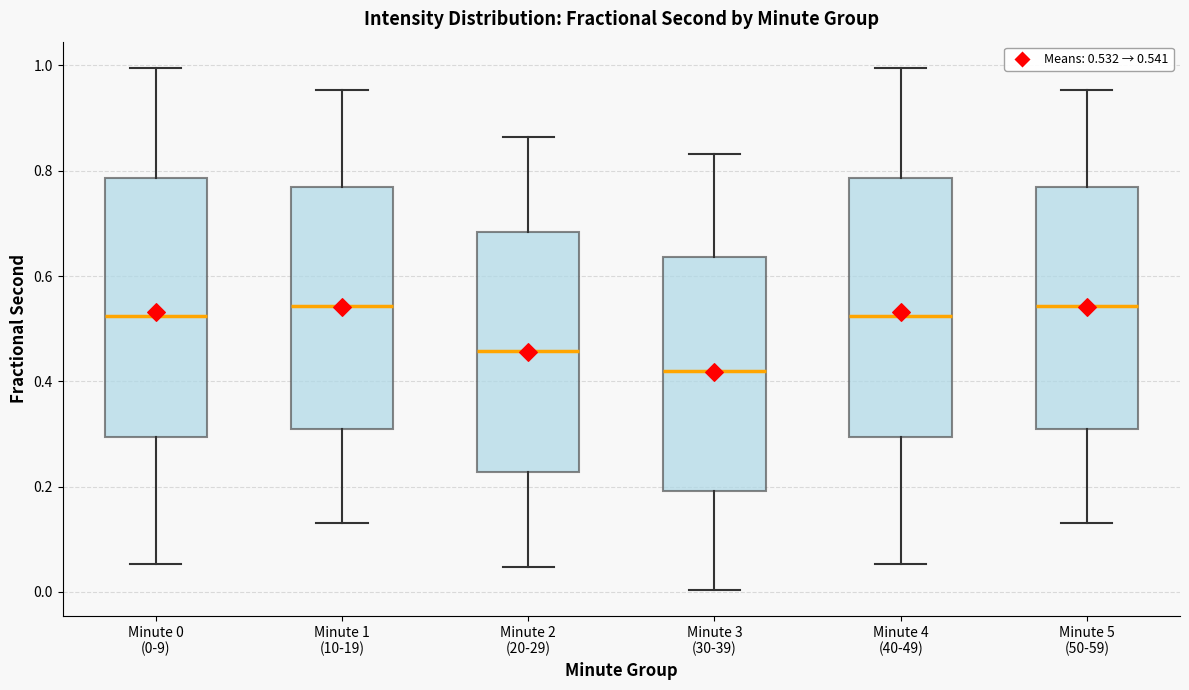

Reading left to right, transcribe this box plot: for each box, give where its median line is, the range the box spans, and where its two whiskers end, as read against the y-axis. The values are not printed on the chart, so give them approximately, as read against the axis.

Minute 0 (0-9): median 0.52, box 0.30 to 0.78, whiskers 0.06 to 1.00
Minute 1 (10-19): median 0.54, box 0.32 to 0.76, whiskers 0.14 to 0.96
Minute 2 (20-29): median 0.46, box 0.22 to 0.68, whiskers 0.04 to 0.86
Minute 3 (30-39): median 0.42, box 0.20 to 0.64, whiskers 0.00 to 0.84
Minute 4 (40-49): median 0.52, box 0.30 to 0.78, whiskers 0.06 to 1.00
Minute 5 (50-59): median 0.54, box 0.32 to 0.76, whiskers 0.14 to 0.96